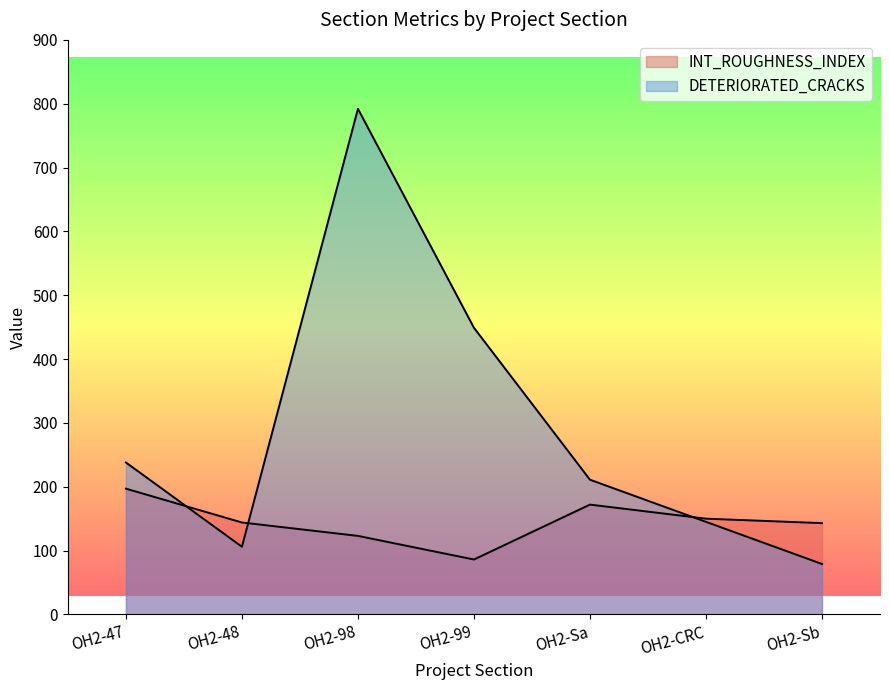

How many data points in INT_ROUGHNESS_INDEX are less than 144?

3